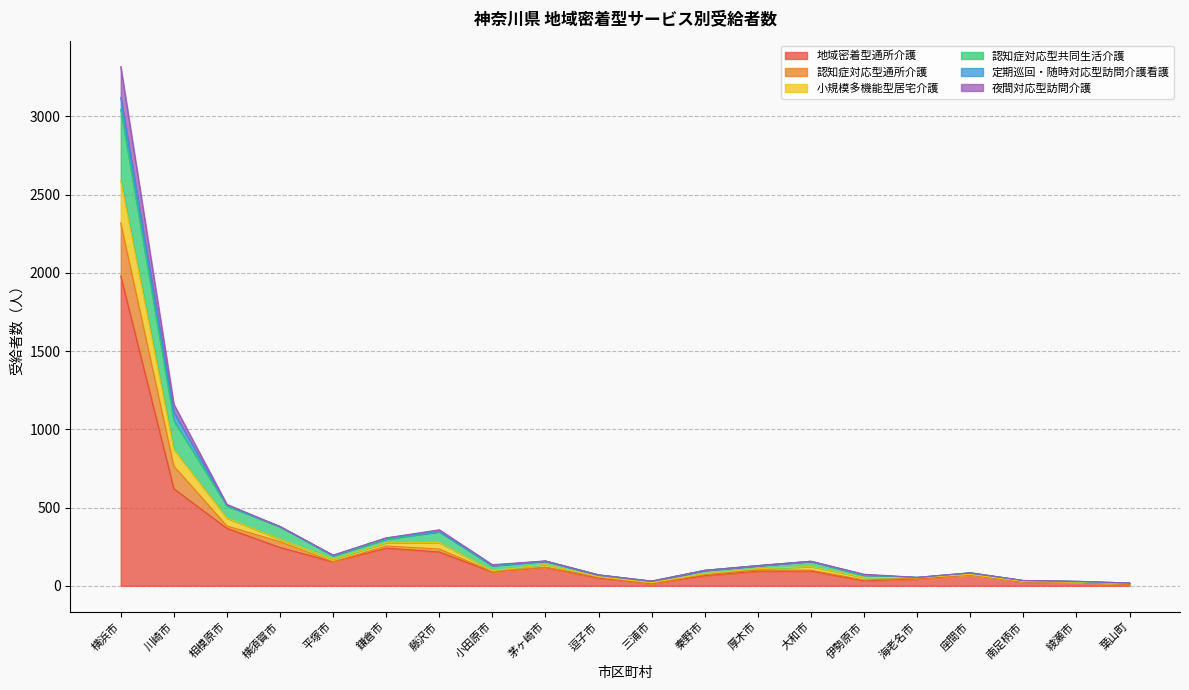

What is the label of the 14th point from the right?

藤沢市